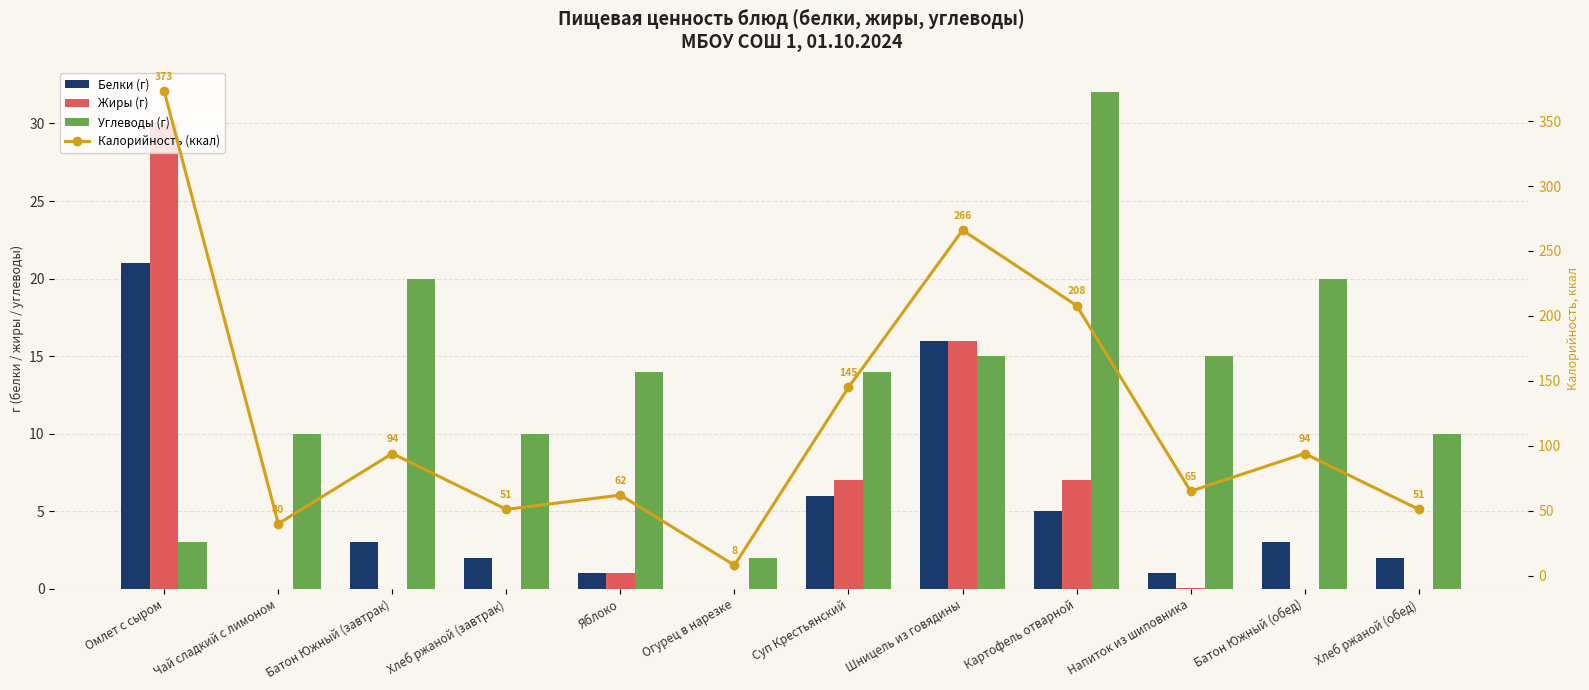

Is the value of Углеводы (г) at Напиток из шиповника greater than the value of Калорийность (ккал) at Хлеб ржаной (обед)?

No